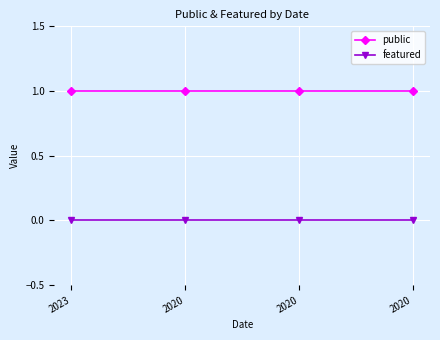

How many lines are shown in the chart?

2